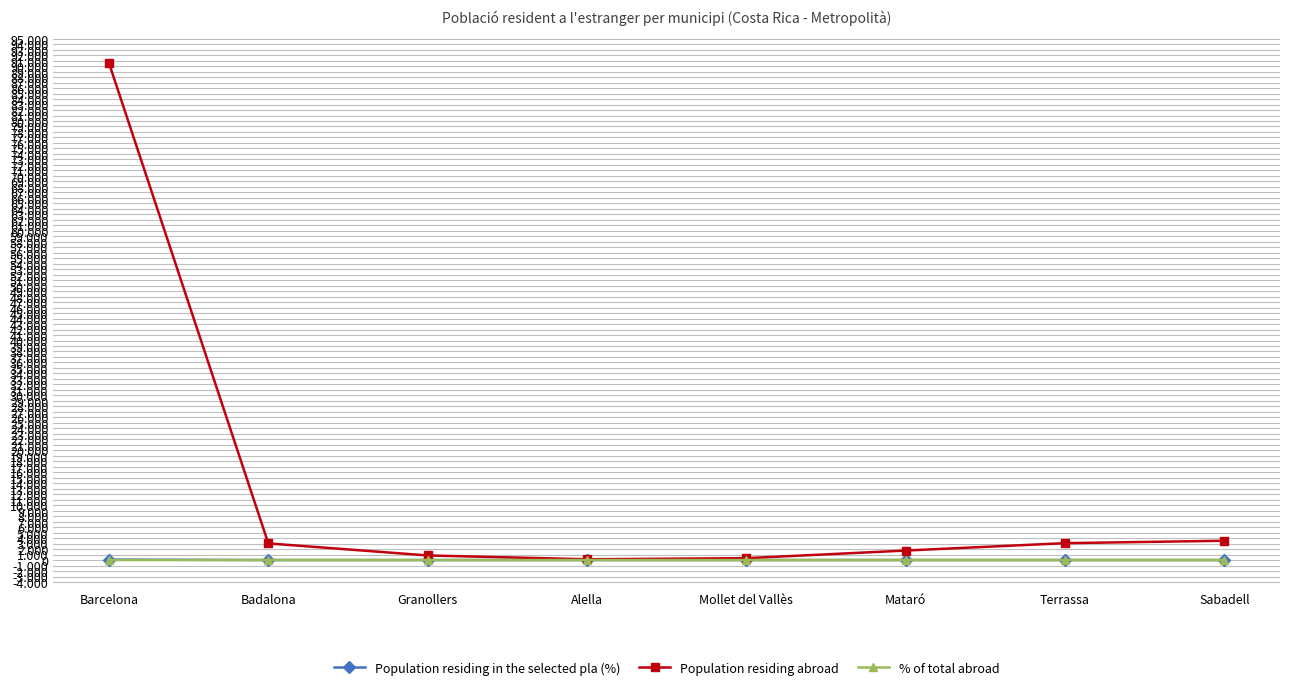

What is the total value across all series at Alella?

151.9